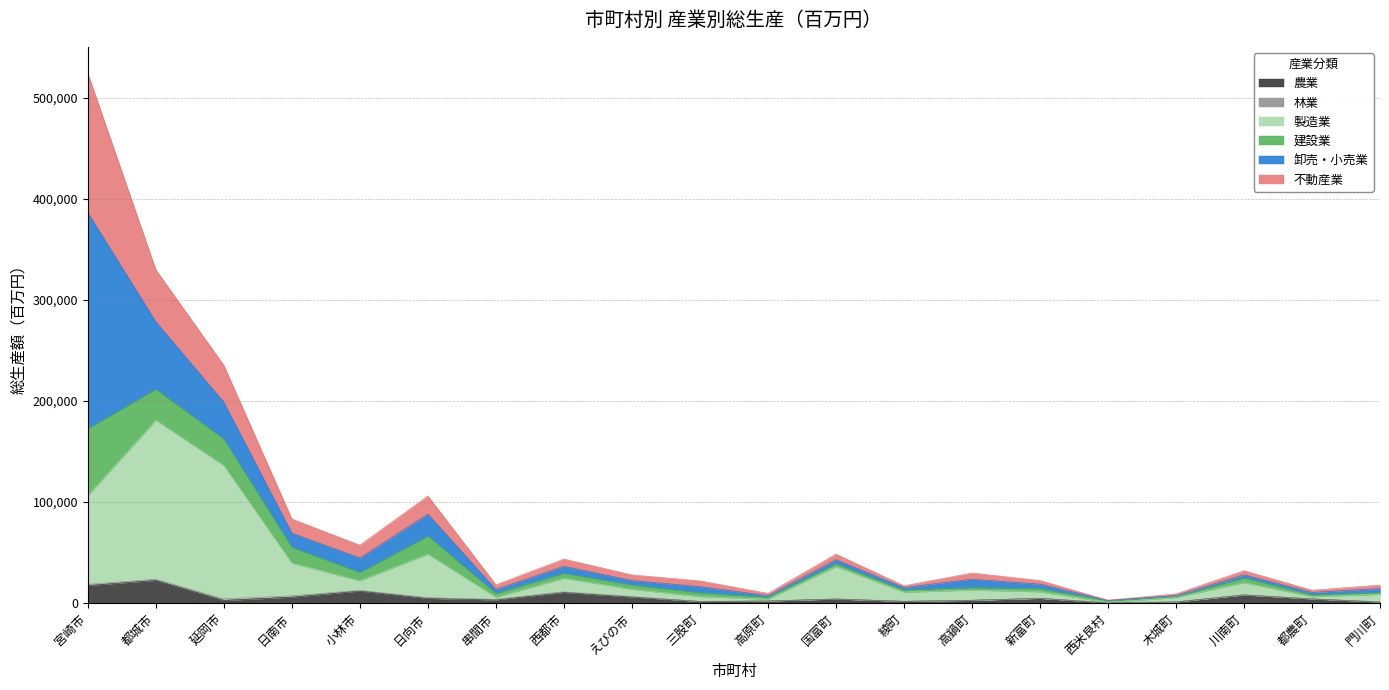

Rank the categories by 建設業 value from lowest to highest.

西米良村, 木城町, 高原町, 都農町, 綾町, 門川町, 串間市, 三股町, 新富町, えびの市, 高鍋町, 川南町, 西都市, 国富町, 小林市, 日南市, 日向市, 延岡市, 都城市, 宮崎市